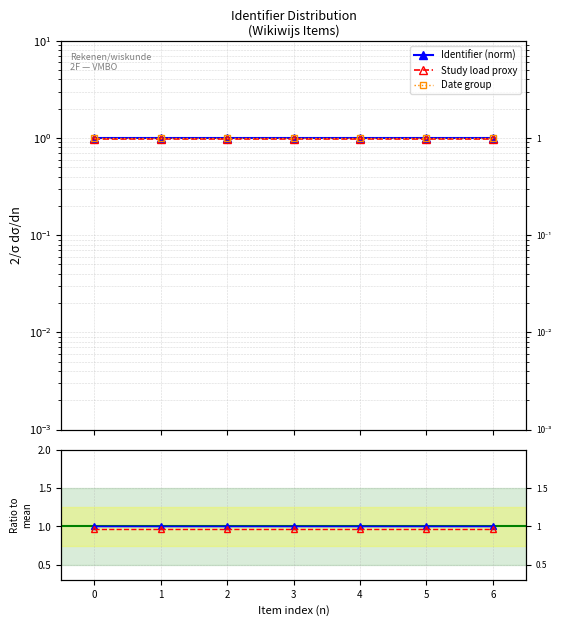

True or false: Identifier (norm) and Study load ratio cross at least once.

False